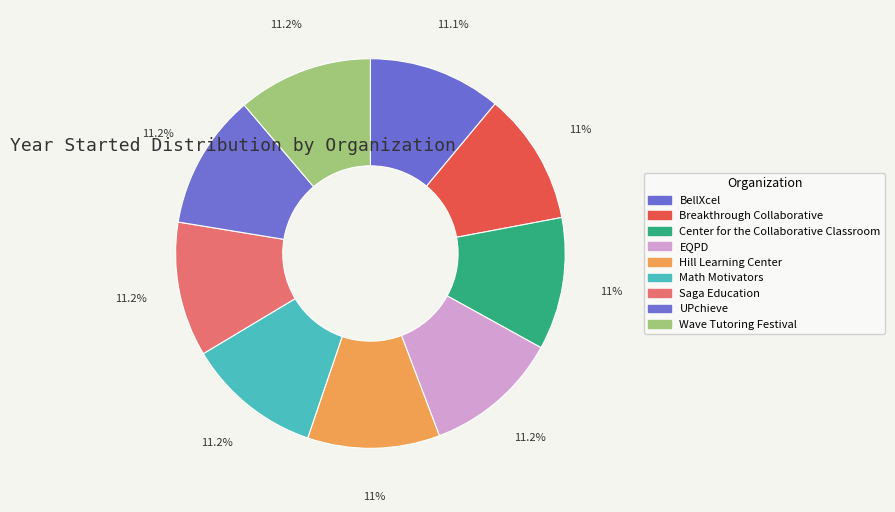

How many segments does this pie chart have?

9